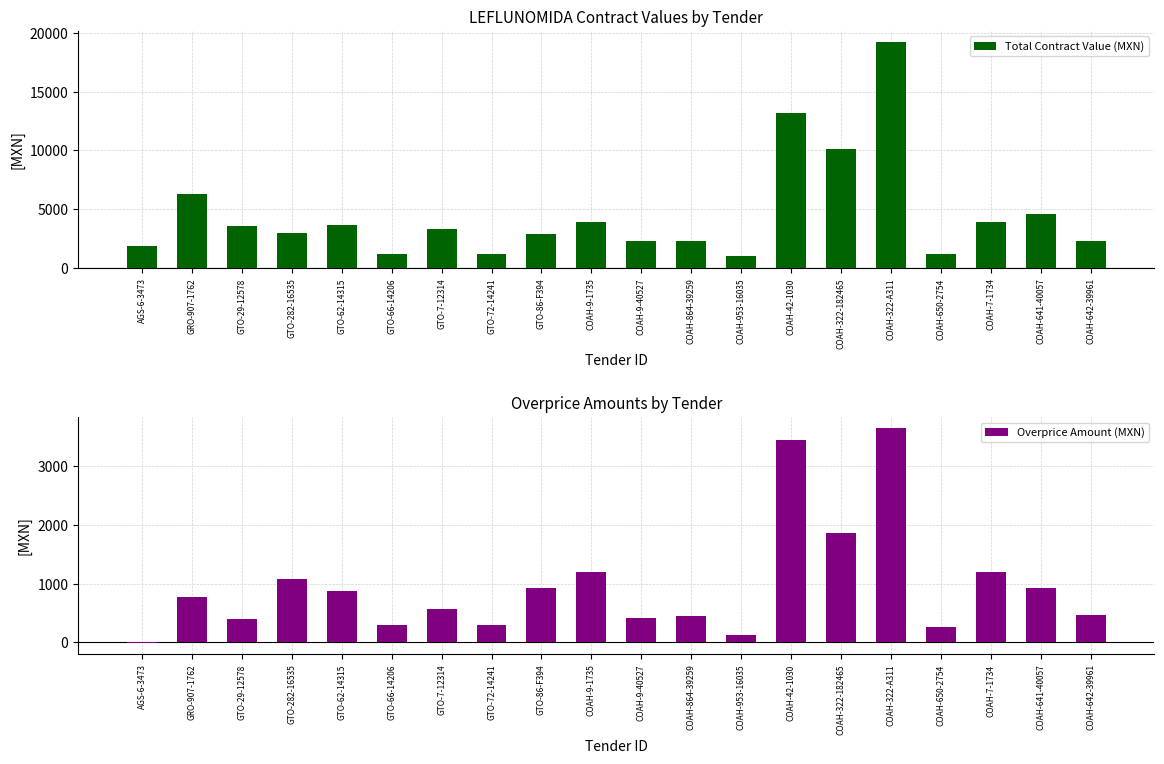

Does the chart contain stacked bars?

No